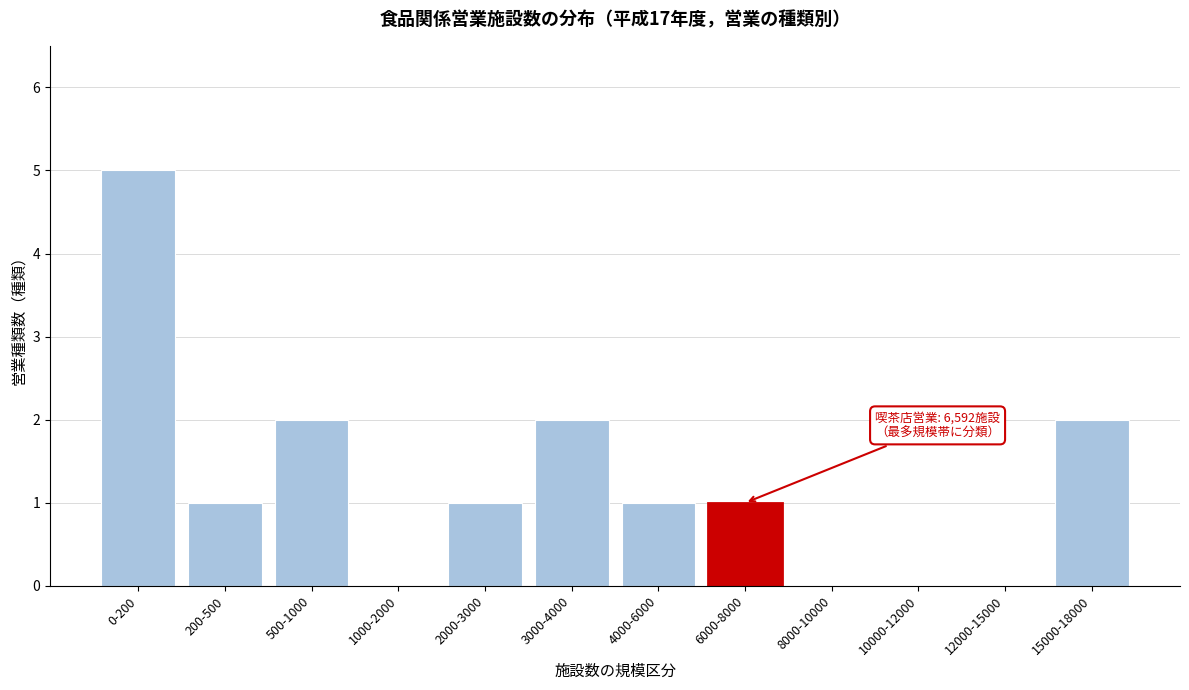

Reading left to right, what are all the values shown in this chart?

0-200=5	200-500=1	500-1000=2	1000-2000=0	2000-3000=1	3000-4000=2	4000-6000=1	6000-8000=1	8000-10000=0	10000-12000=0	12000-15000=0	15000-18000=2